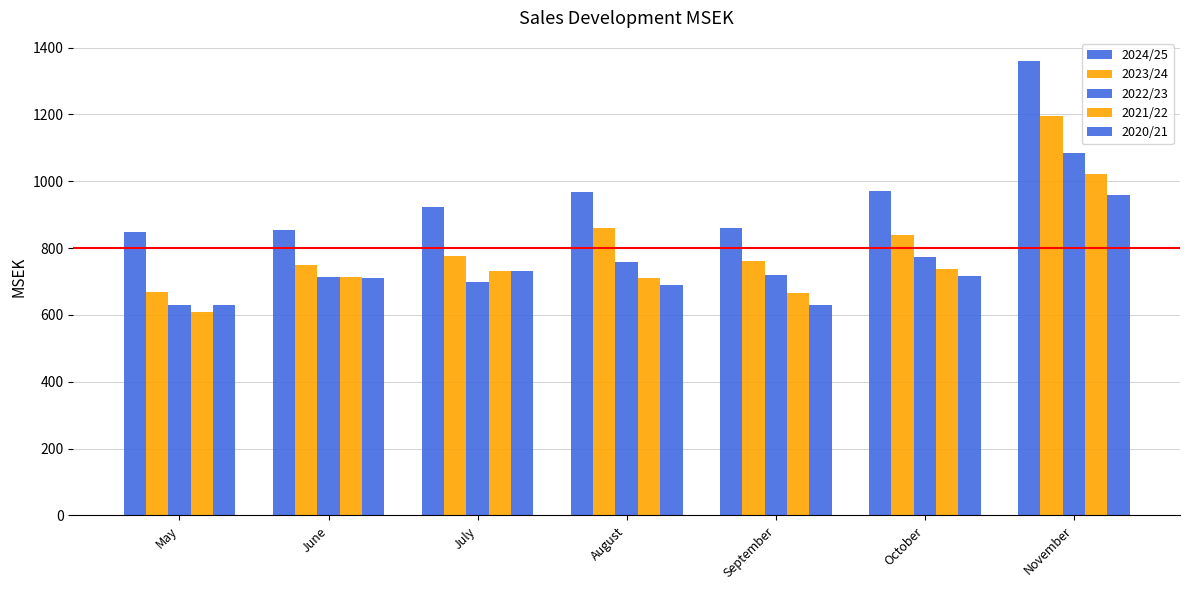

Reading right to left, transcribe all the data shown in this chart.

2024/25: November=1361	October=972	September=860	August=968	July=922	June=853	May=848
2023/24: November=1196	October=838	September=762	August=860	July=775	June=748	May=670
2022/23: November=1085	October=772	September=721	August=758	July=699	June=714	May=630
2021/22: November=1021	October=738	September=667	August=711	July=732	June=714	May=610
2020/21: November=960	October=718	September=629	August=689	July=733	June=711	May=630